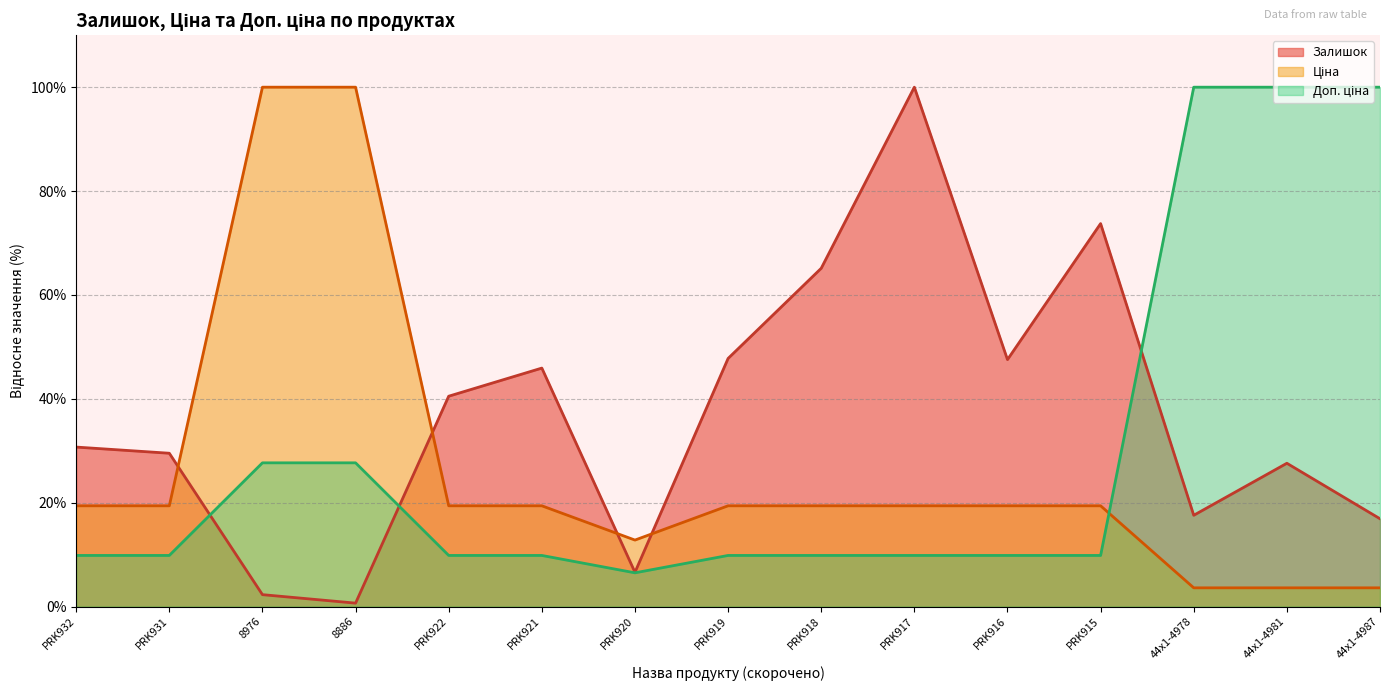

Between PRK920 and PRK918, which series saw the biggest shift?

Залишок